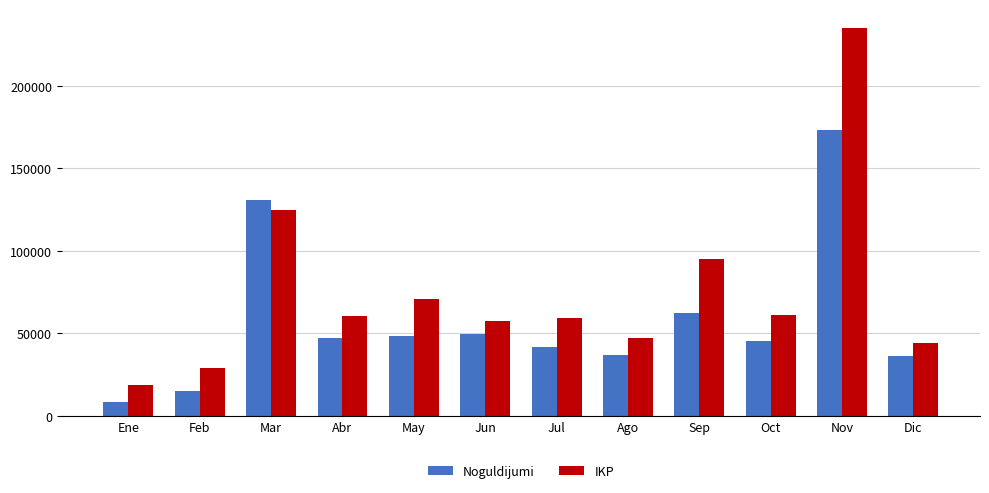

What is the label of the 5th bar from the left?

May